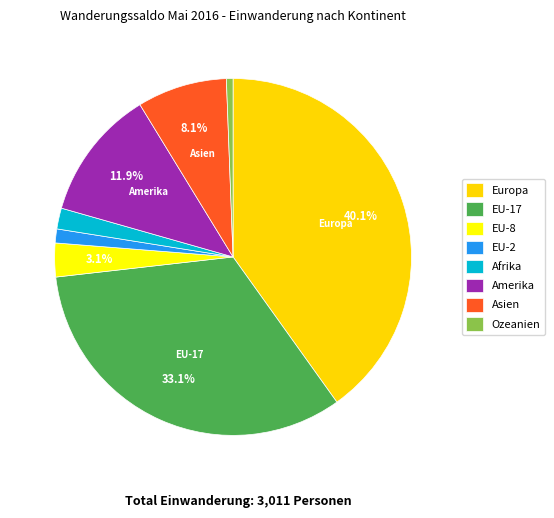

What percentage is NOT represented by EU-17?

66.9%